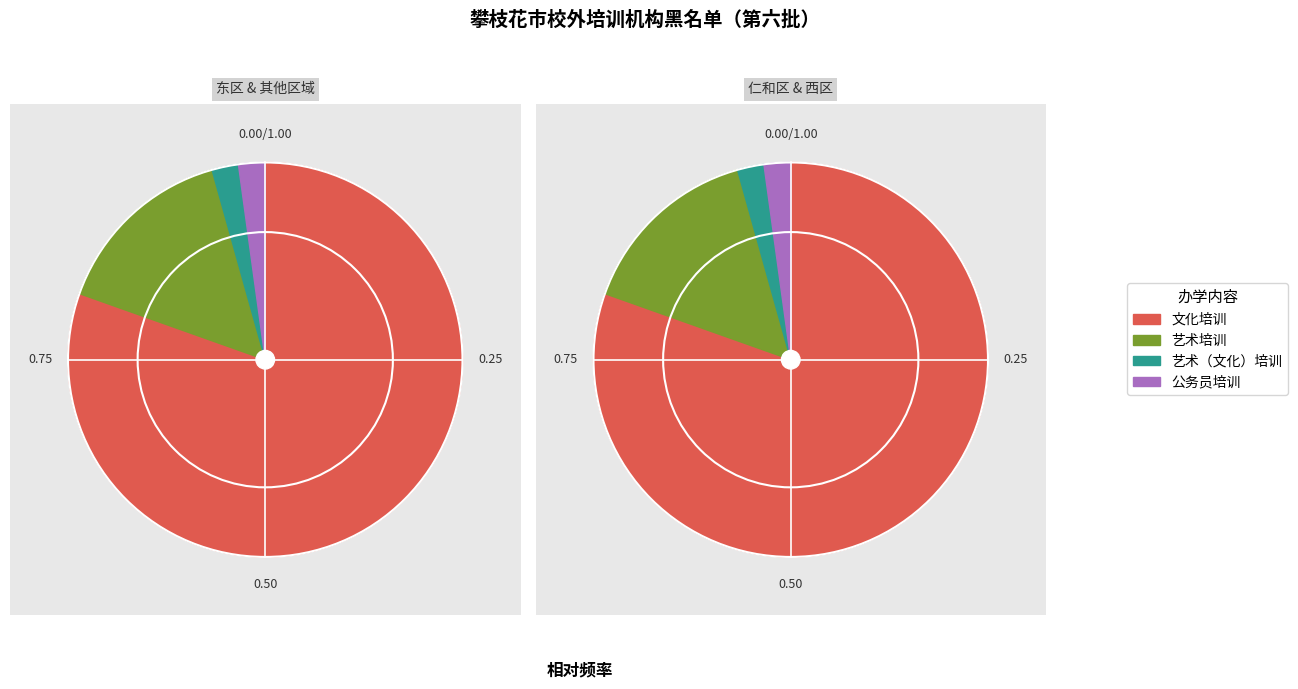

To the nearest percent, what percentage of the pie is 公务员培训?

2%